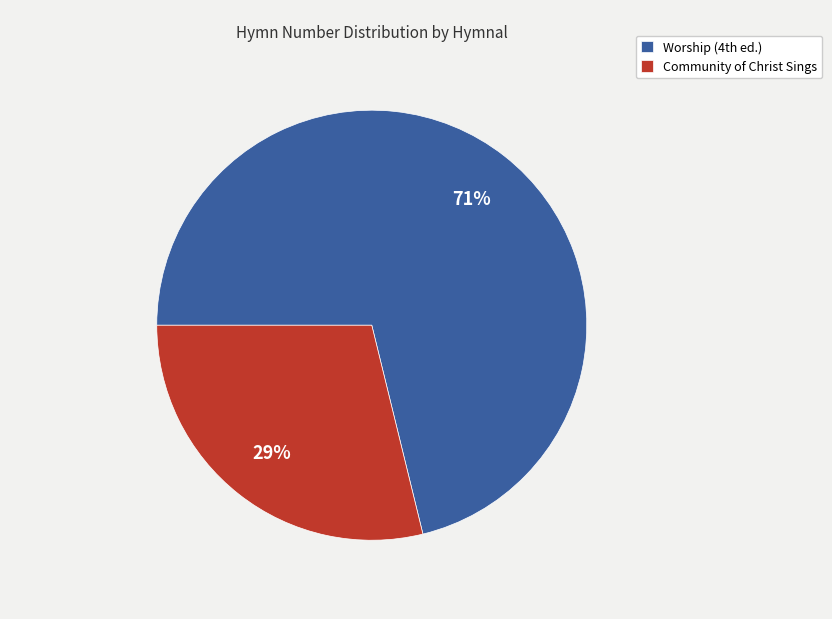

What is the largest slice in the pie chart?

Worship (4th ed.)